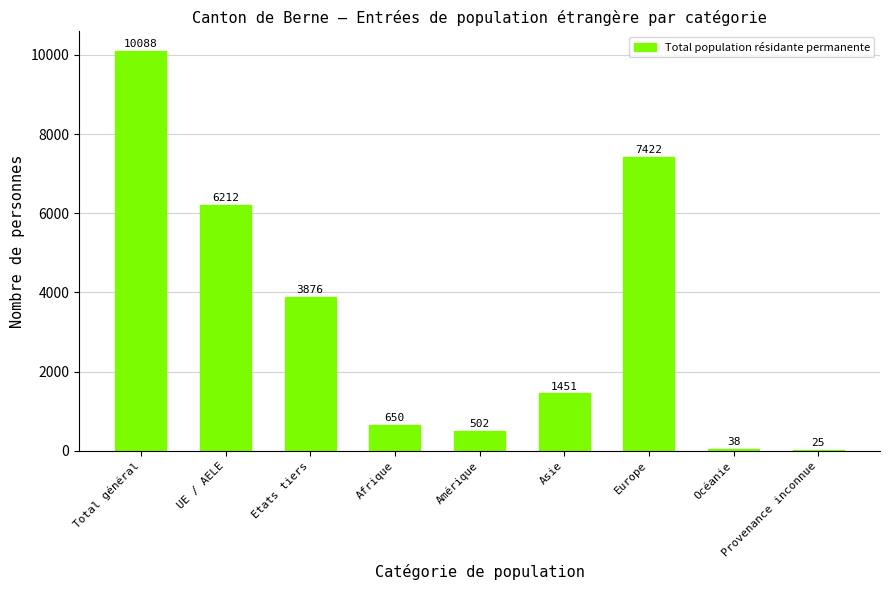

What is the average value?

3363